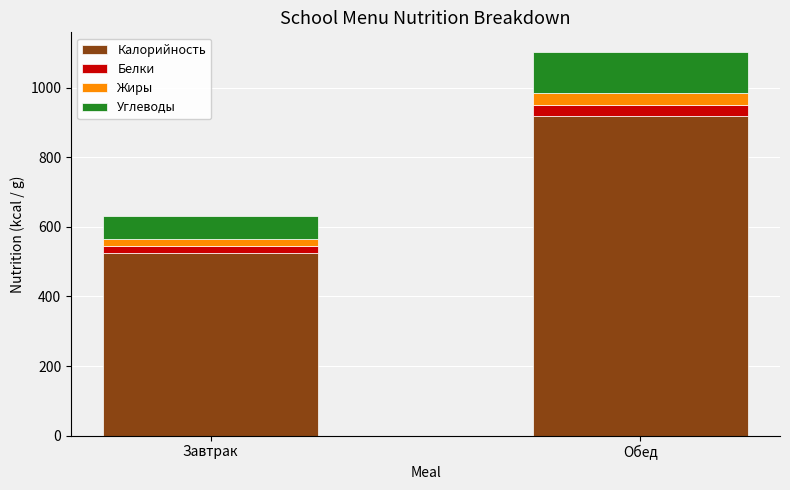

Does the chart contain any negative values?

No